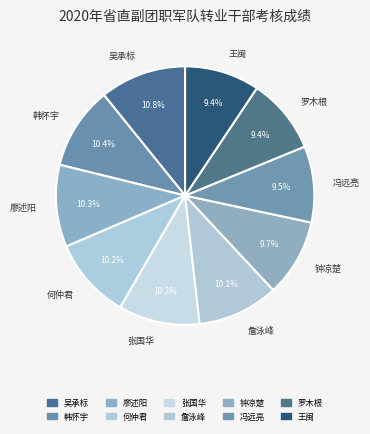

How many slices are in this pie chart?

10